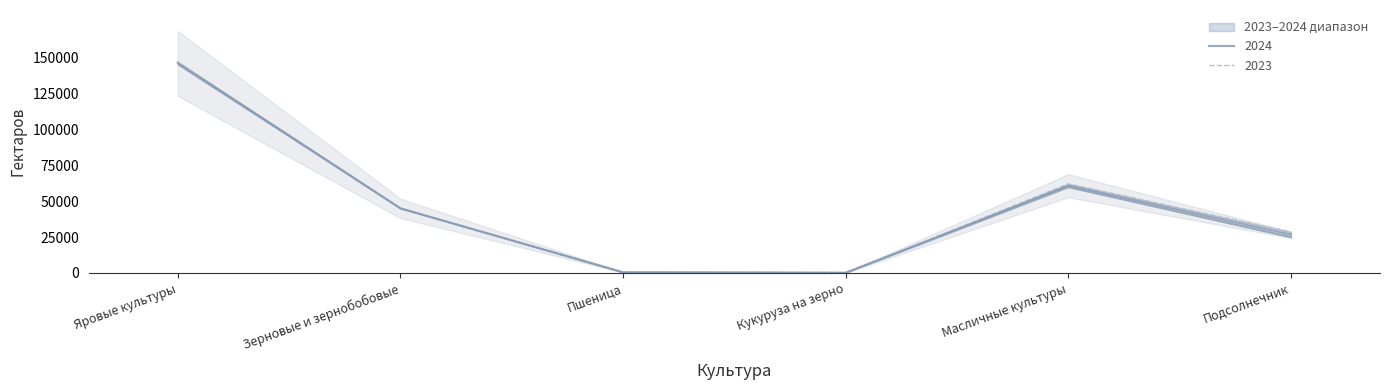

Is the value of 2024 at Масличные культуры greater than the value of 2023 at Масличные культуры?

No